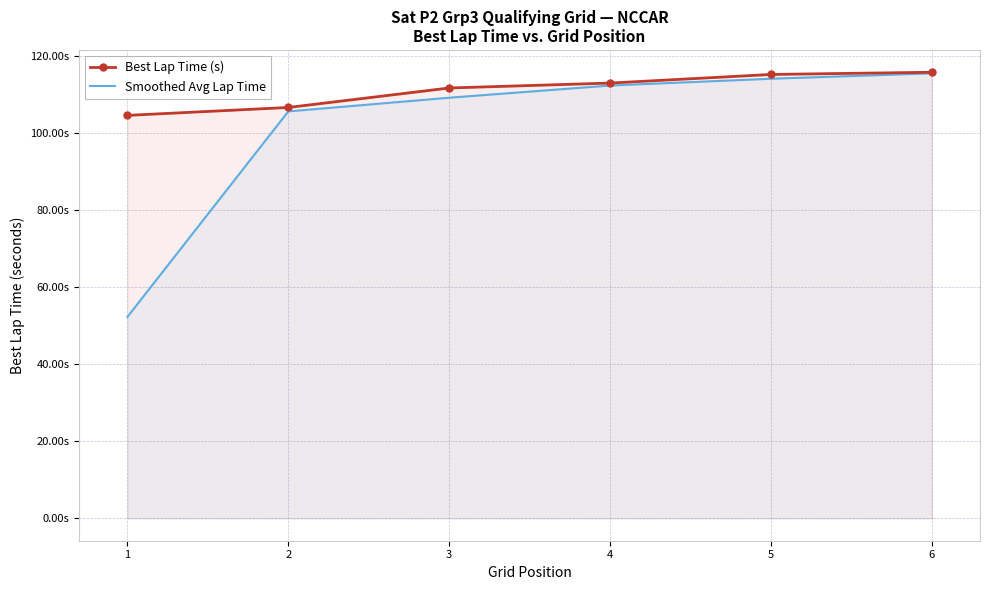

What is the value of the Best Lap Time (s) point at the 5th from the left?

115.1